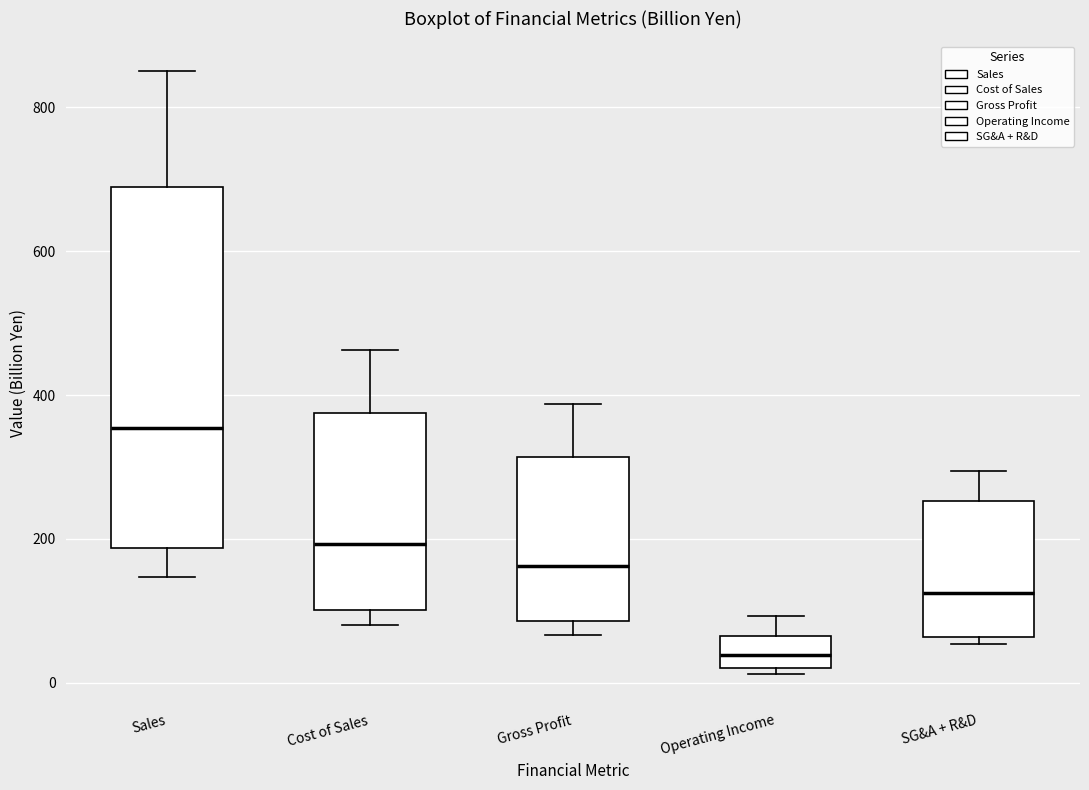

Which box has the highest median line?

Sales